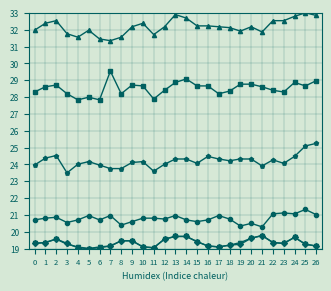

What is the maximum value shown in the chart?

33.0